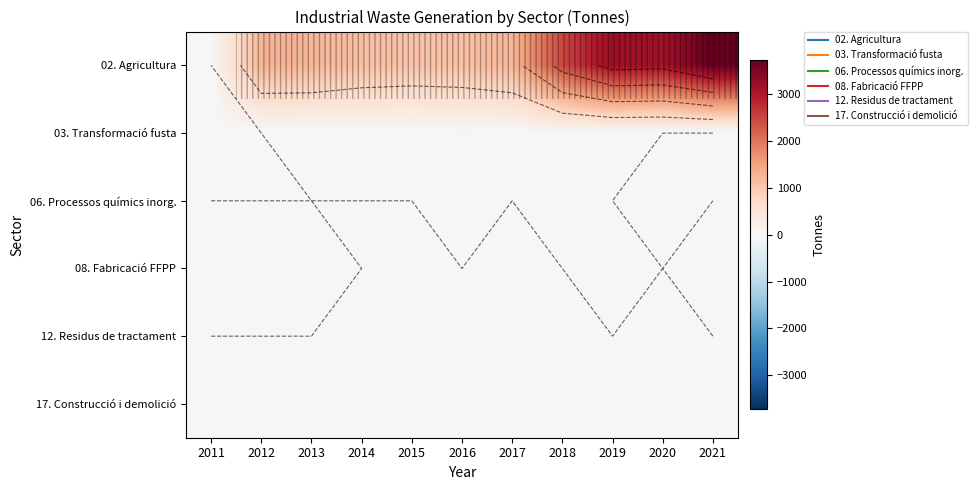

What is the maximum value for 08. Fabricació FFPP?

20